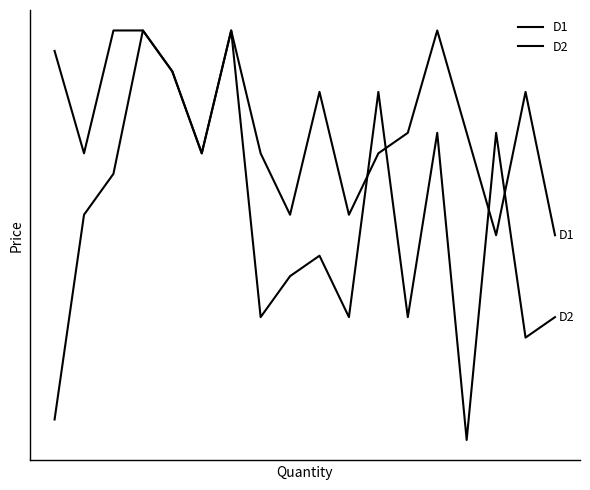

In D1, how many points are higher than both neighbors (excluding endpoints)?

4